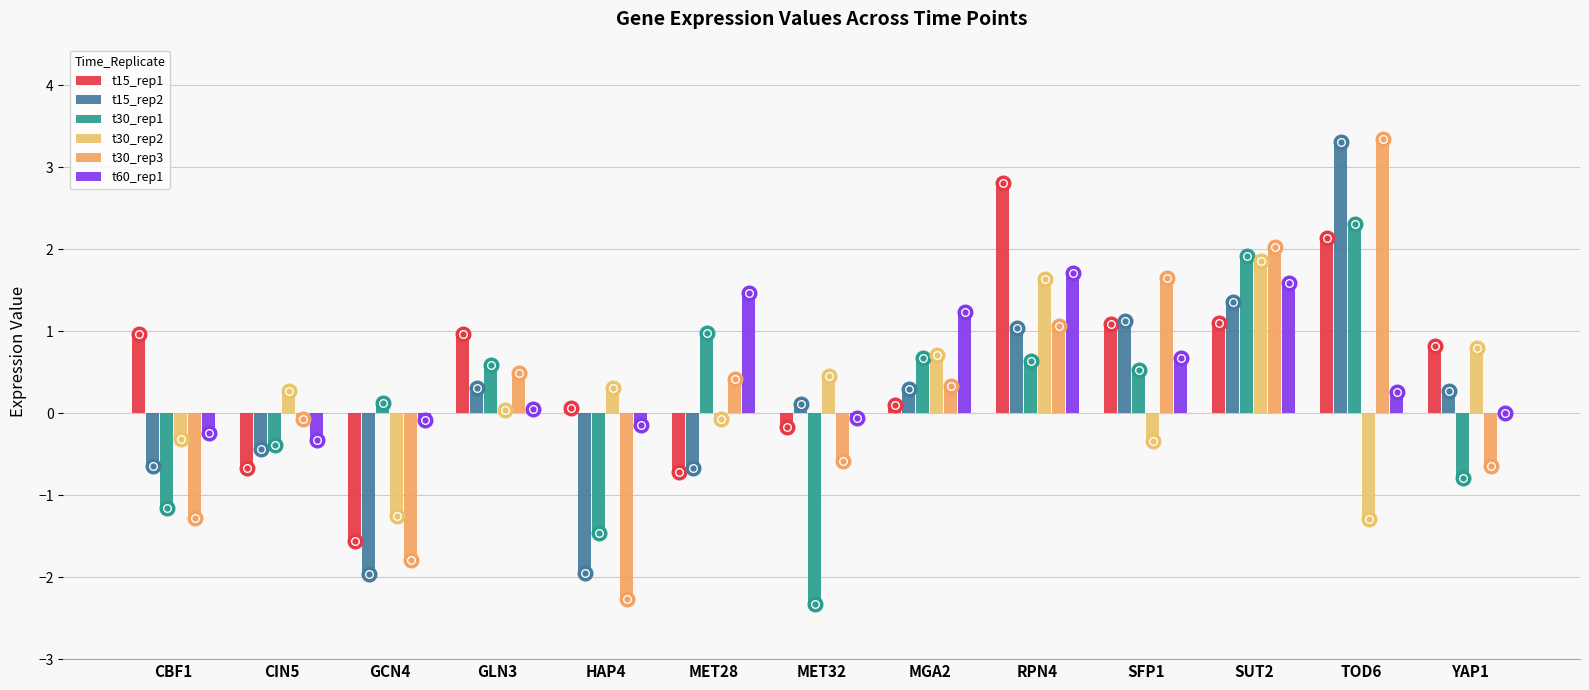

The value of t30_rep3 at RPN4 is 1.1. True or false?

True